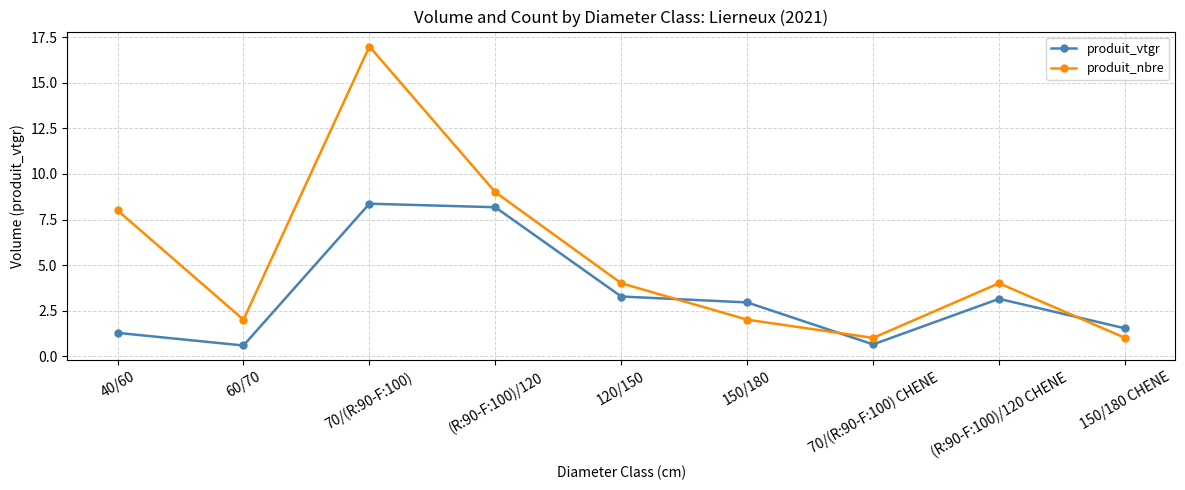

Count the number of categories in the chart.

9